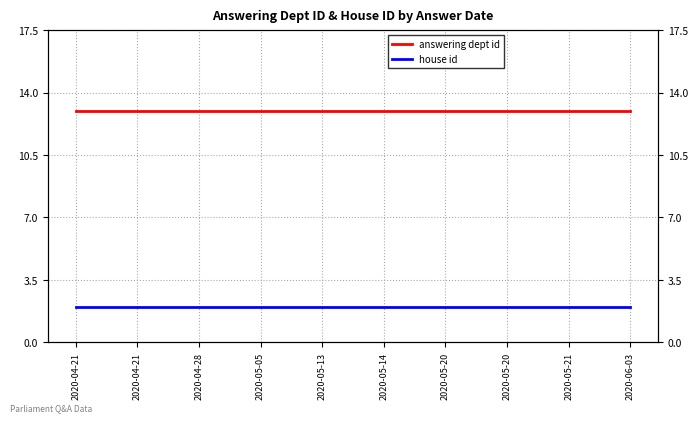

True or false: answering dept id and house id intersect in this chart.

False